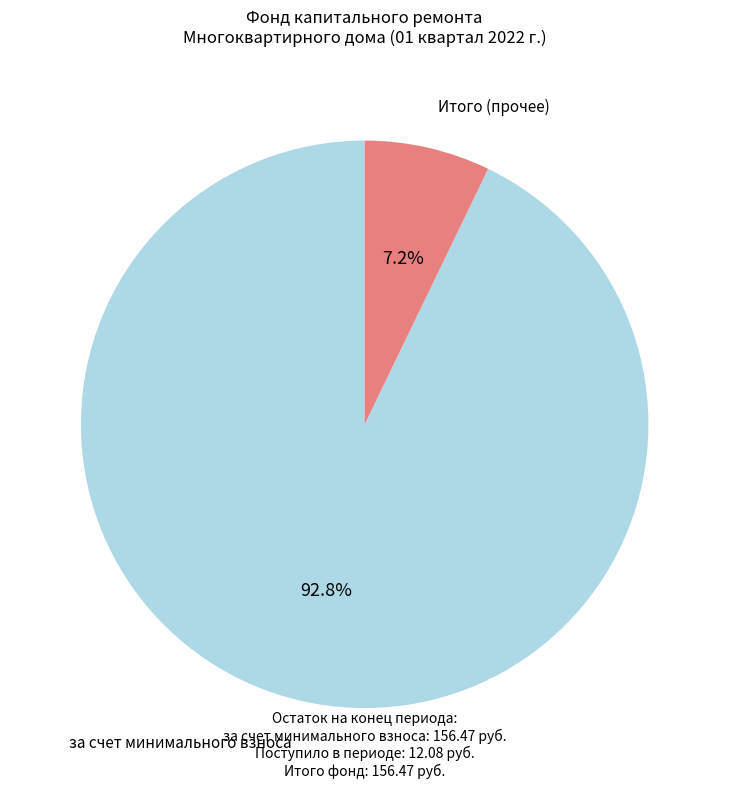

Which category has the smallest portion of the pie?

Итого (прочее)